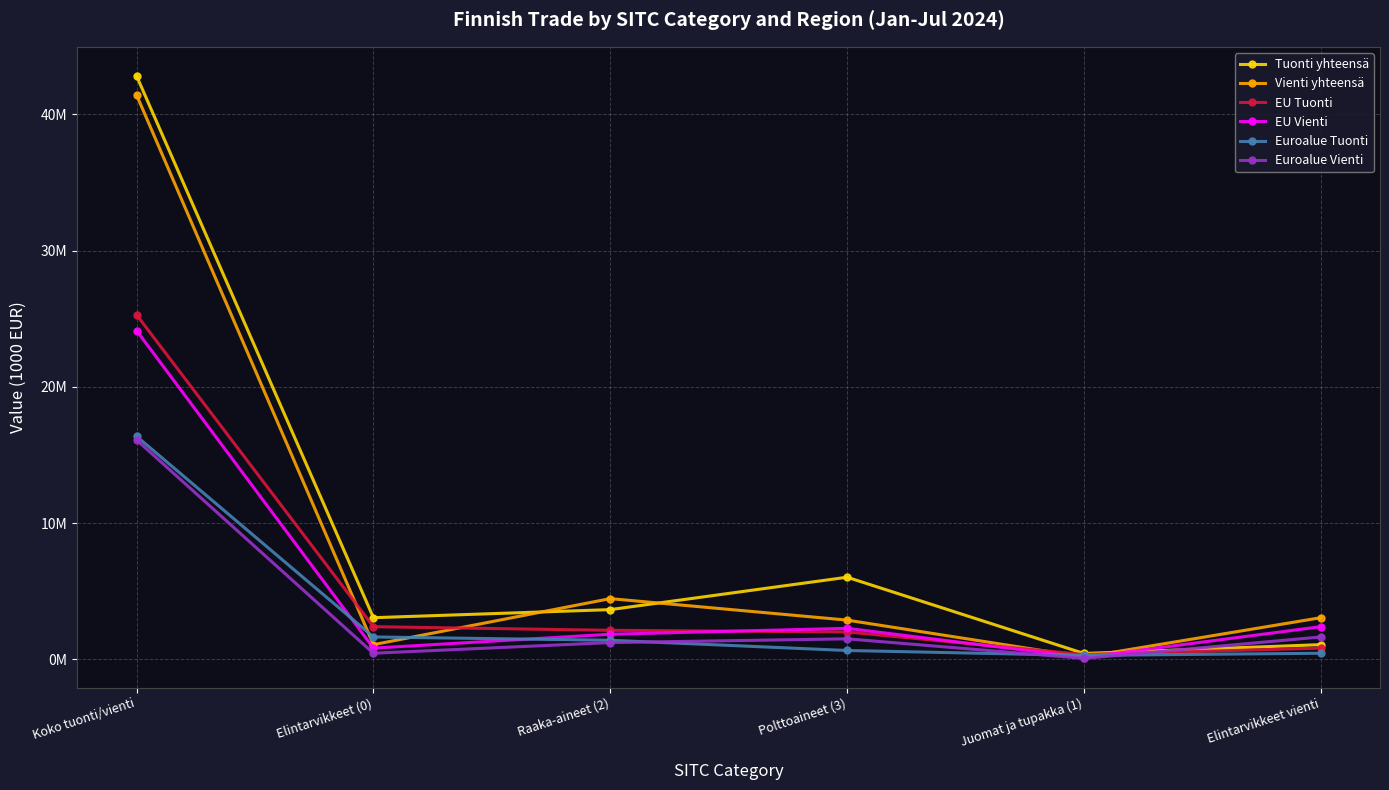

What are all the series names shown in the legend?

Tuonti yhteensä, Vienti yhteensä, EU Tuonti, EU Vienti, Euroalue Tuonti, Euroalue Vienti